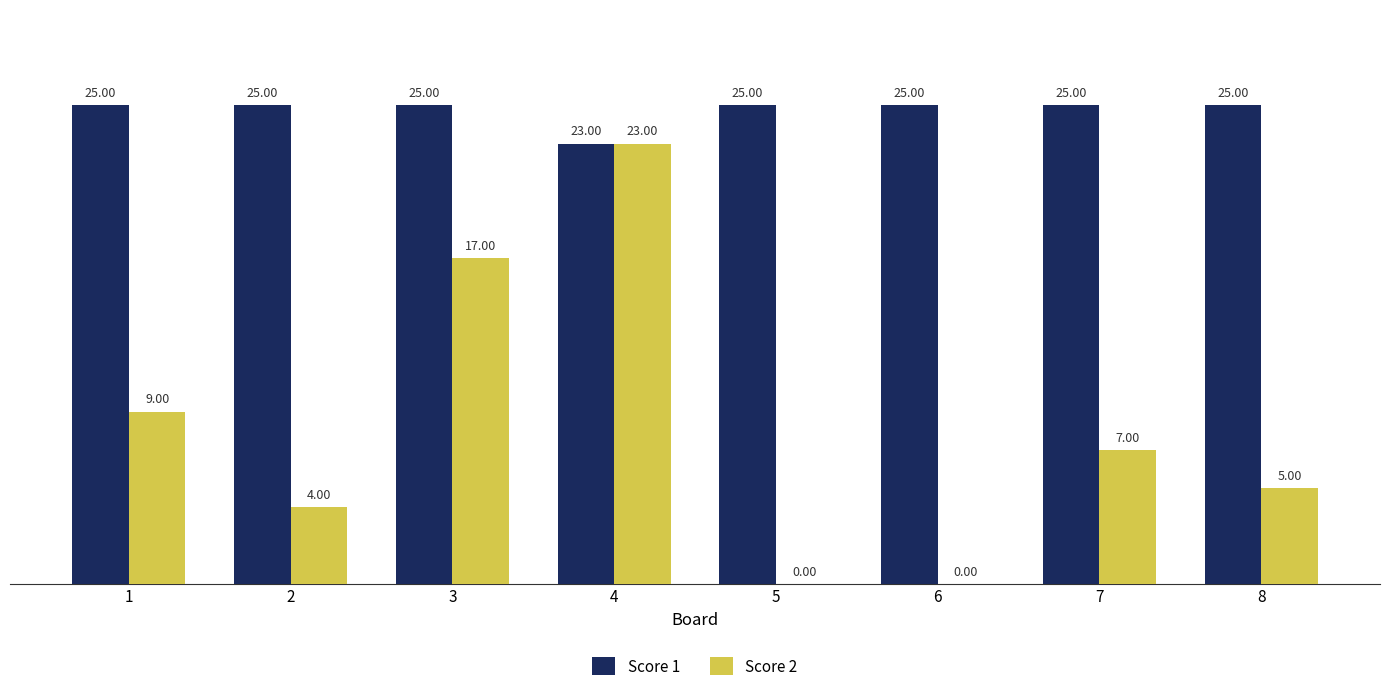

Which series has the largest range (max minus min)?

Score 2